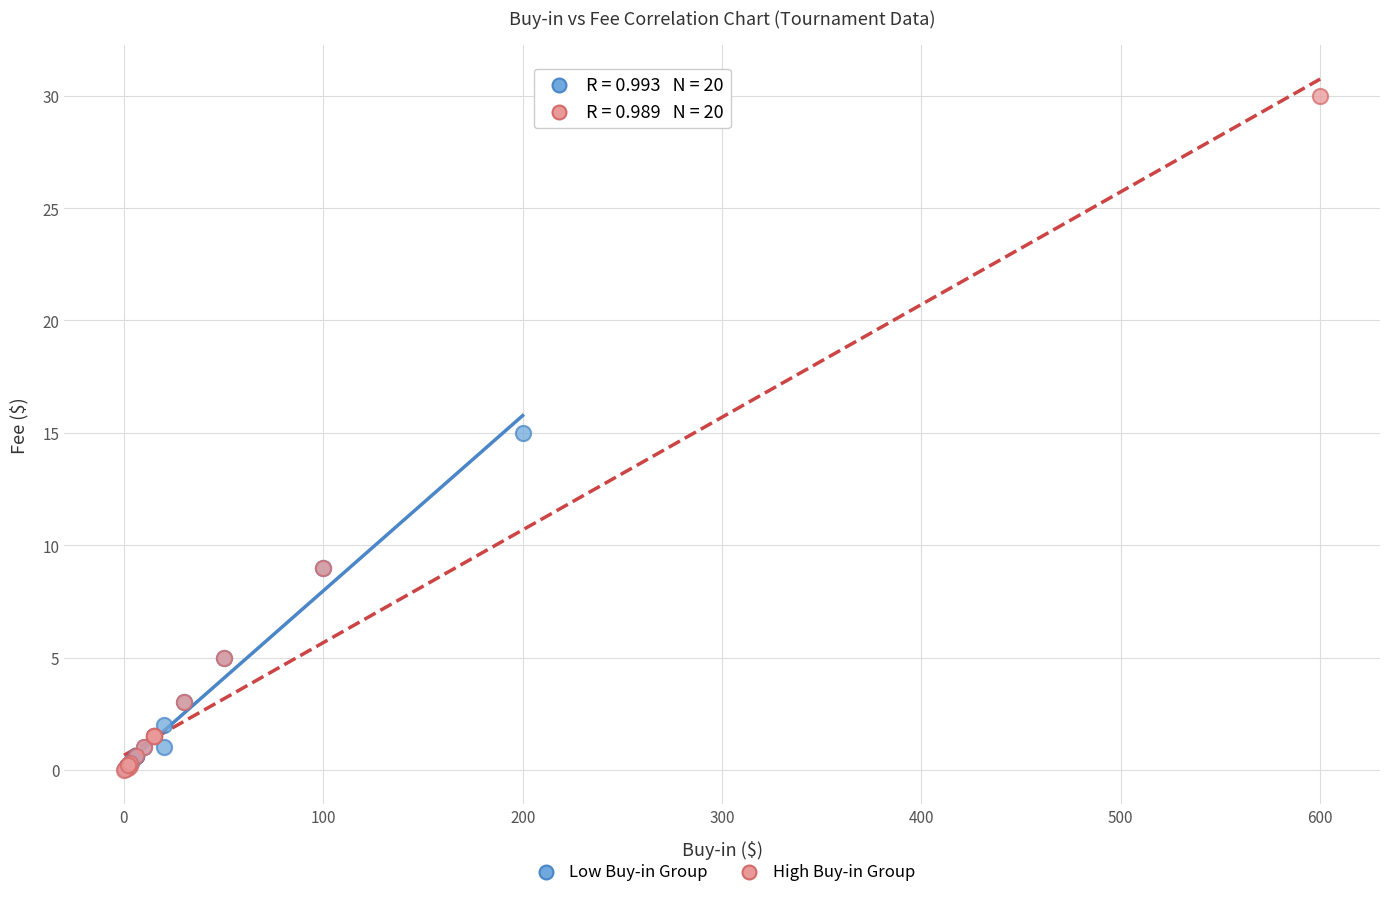

Which series contains the highest Y value?

High Buy-in Group